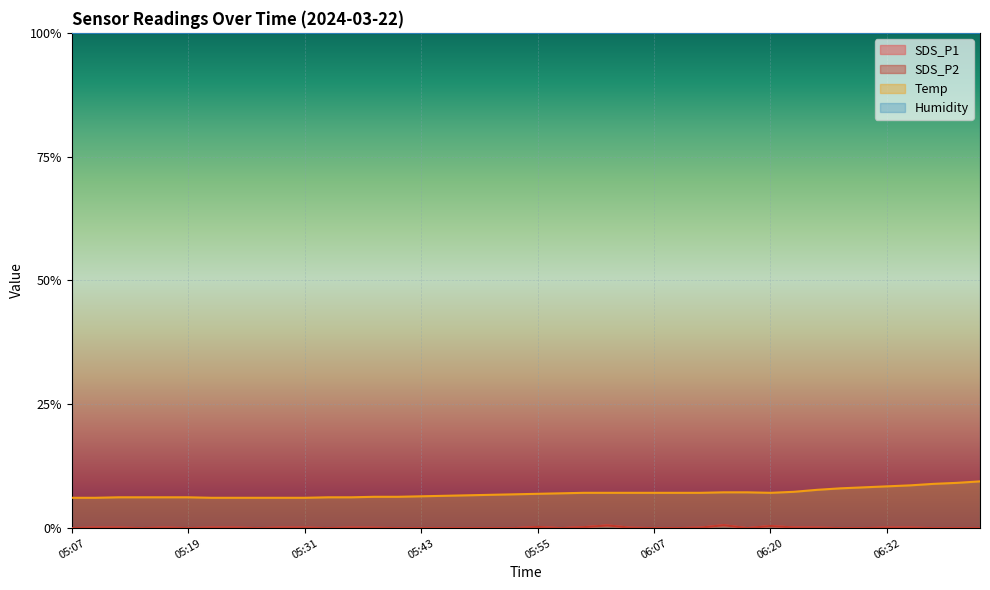

Which series has the largest range (max minus min)?

Temp